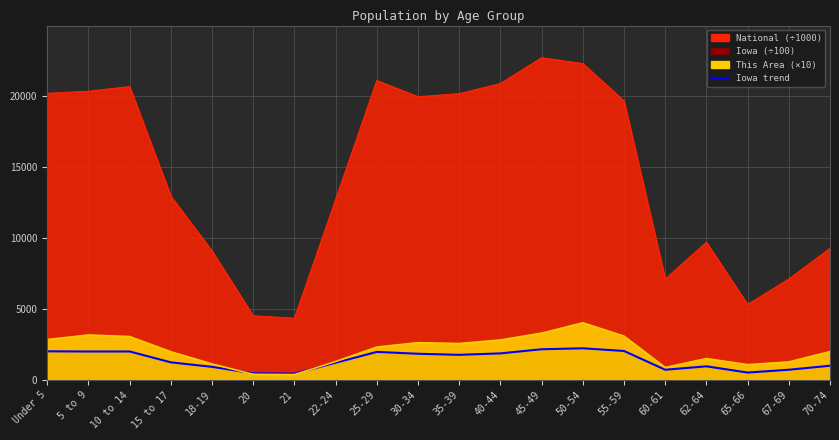

How many data points in This Area are less than 2320?

10